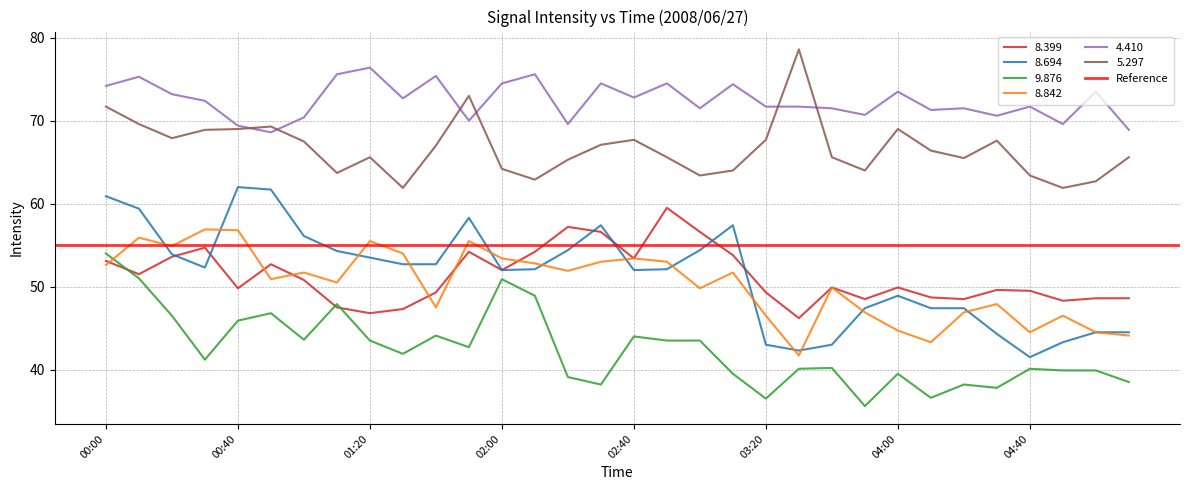

Between 00:00 and 04:00, which is larger?

00:00